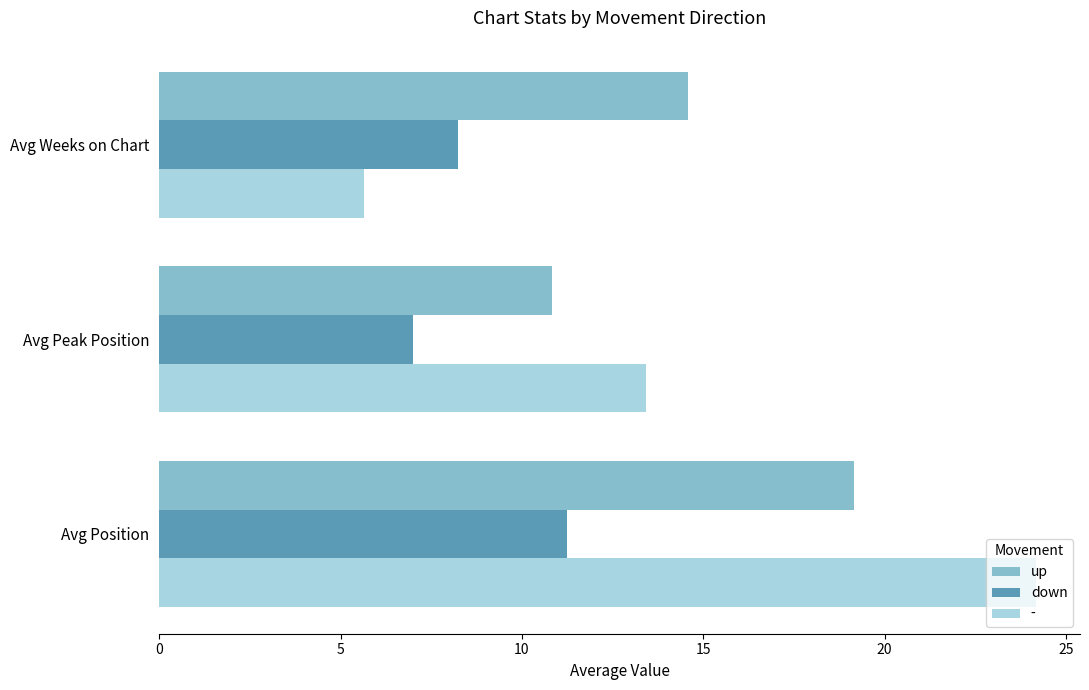

What is the difference between the highest and lowest values at Avg Position?

12.9